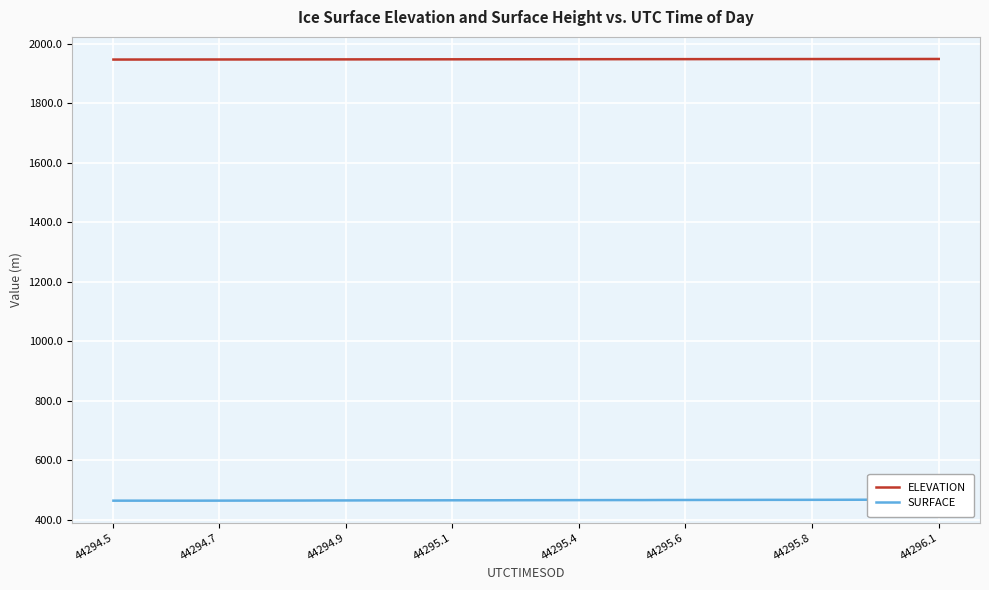

What is the minimum value for ELEVATION?

1947.6